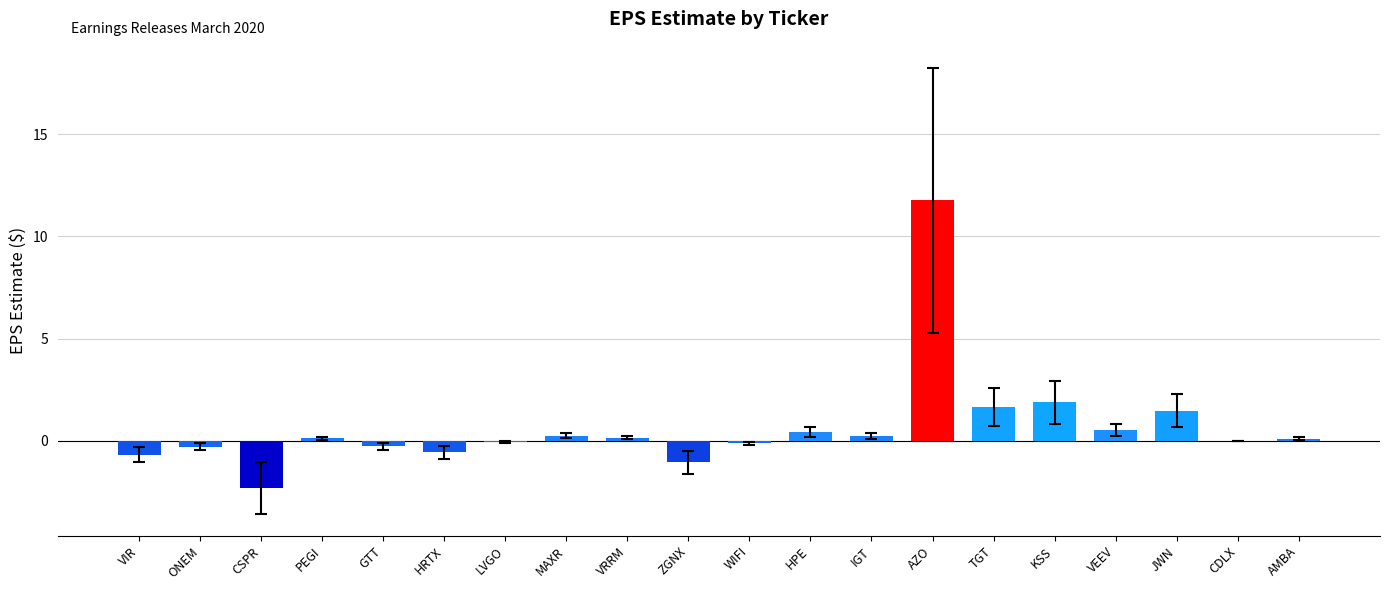

Is it true that the value at JWN is 1.5?

True